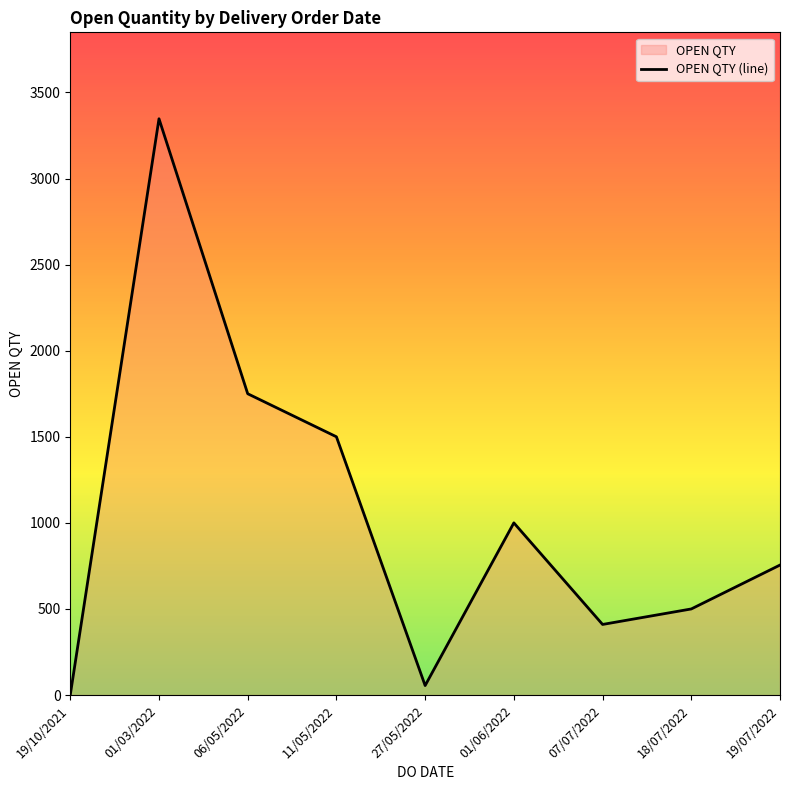

The value at 06/05/2022 is 707. True or false?

False